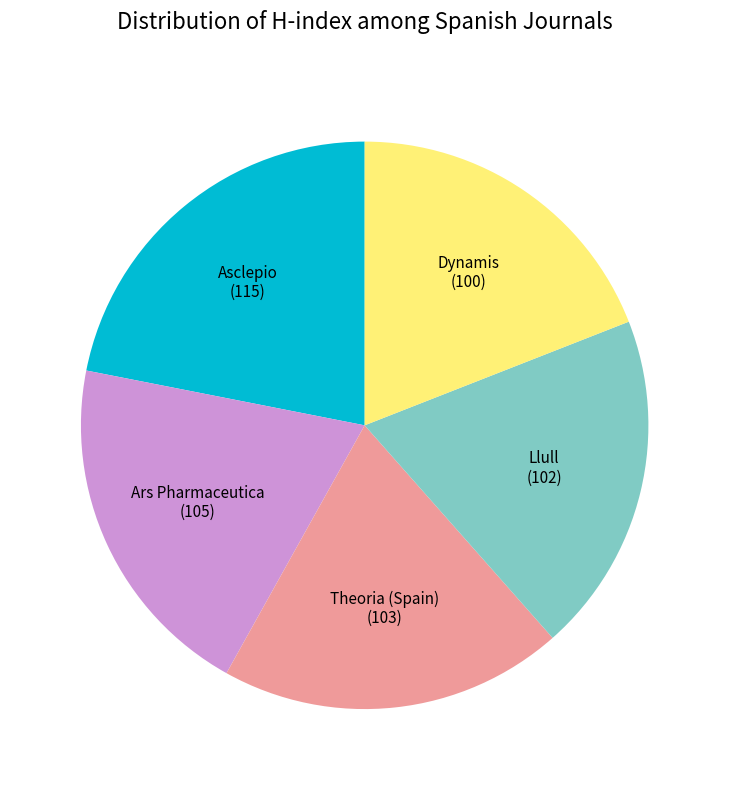

Which category has the biggest portion of the pie?

Asclepio